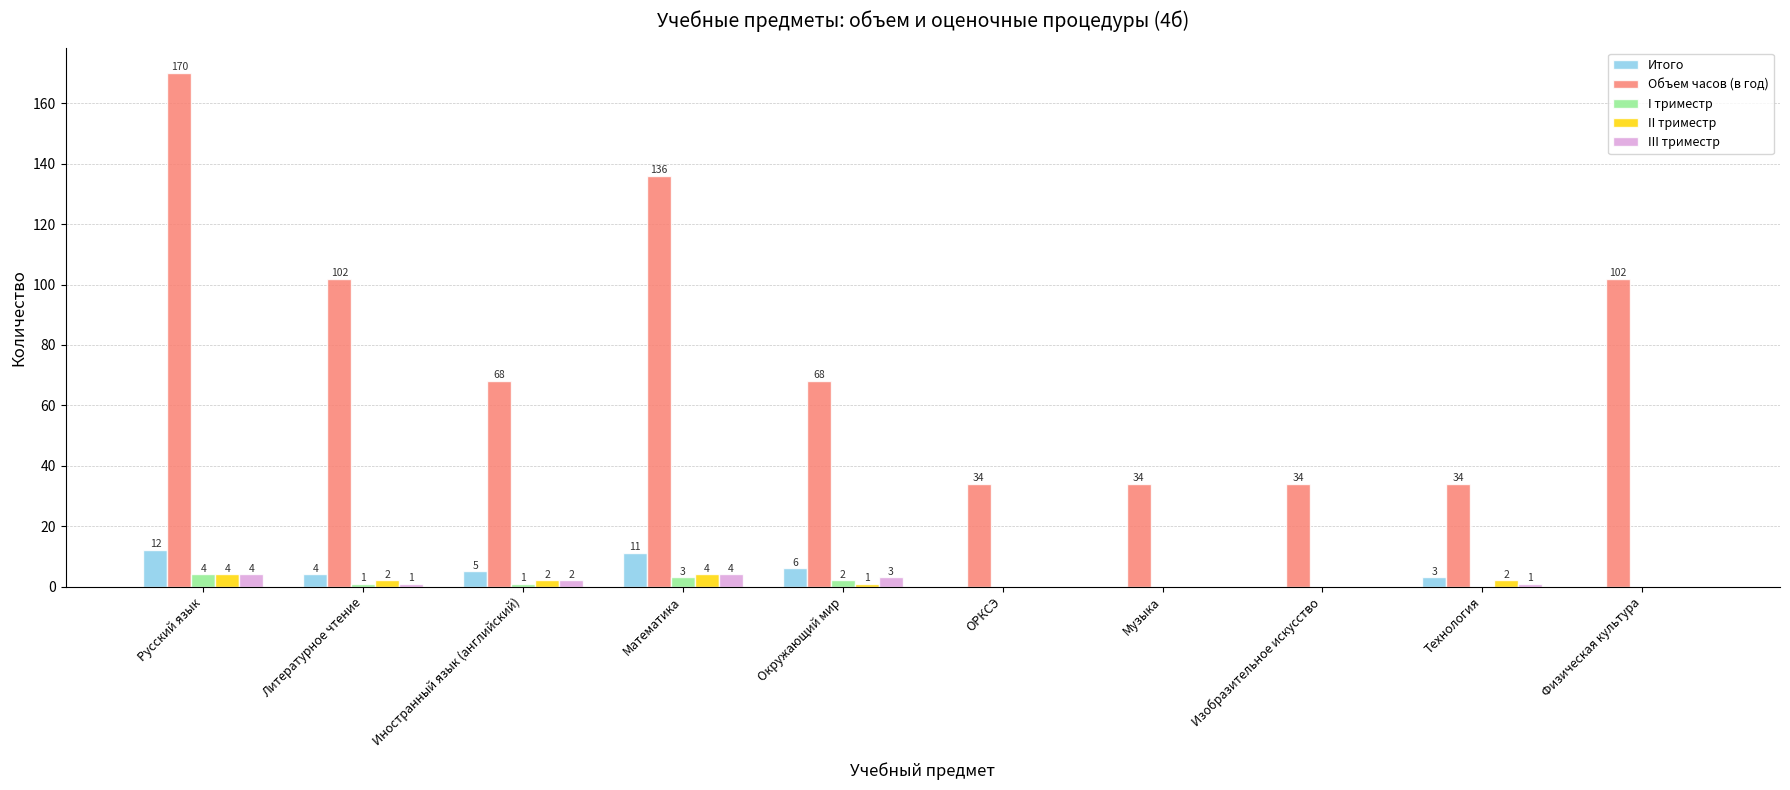

Reading left to right, transcribe all the data shown in this chart.

Итого: Русский язык=12	Литературное чтение=4	Иностранный язык (английский)=5	Математика=11	Окружающий мир=6	ОРКСЭ=0	Музыка=0	Изобразительное искусство=0	Технология=3	Физическая культура=0
Объем часов (в год): Русский язык=170	Литературное чтение=102	Иностранный язык (английский)=68	Математика=136	Окружающий мир=68	ОРКСЭ=34	Музыка=34	Изобразительное искусство=34	Технология=34	Физическая культура=102
I триместр: Русский язык=4	Литературное чтение=1	Иностранный язык (английский)=1	Математика=3	Окружающий мир=2	ОРКСЭ=0	Музыка=0	Изобразительное искусство=0	Технология=0	Физическая культура=0
II триместр: Русский язык=4	Литературное чтение=2	Иностранный язык (английский)=2	Математика=4	Окружающий мир=1	ОРКСЭ=0	Музыка=0	Изобразительное искусство=0	Технология=2	Физическая культура=0
III триместр: Русский язык=4	Литературное чтение=1	Иностранный язык (английский)=2	Математика=4	Окружающий мир=3	ОРКСЭ=0	Музыка=0	Изобразительное искусство=0	Технология=1	Физическая культура=0